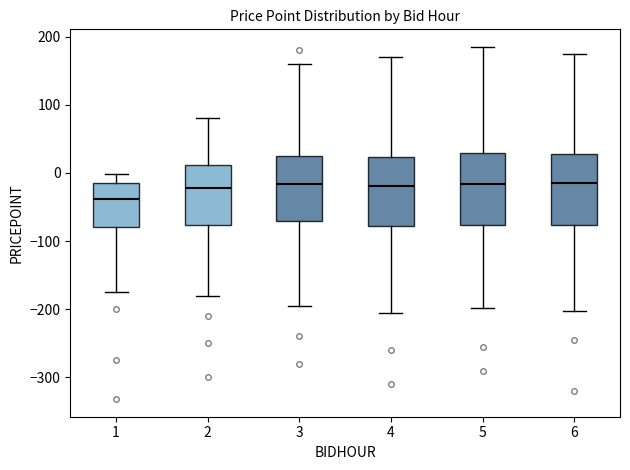

Where does the upper whisker of the box at x = 3 end on the y-axis? The values are not printed on the chart, so give them approximately, as read against the axis.

160